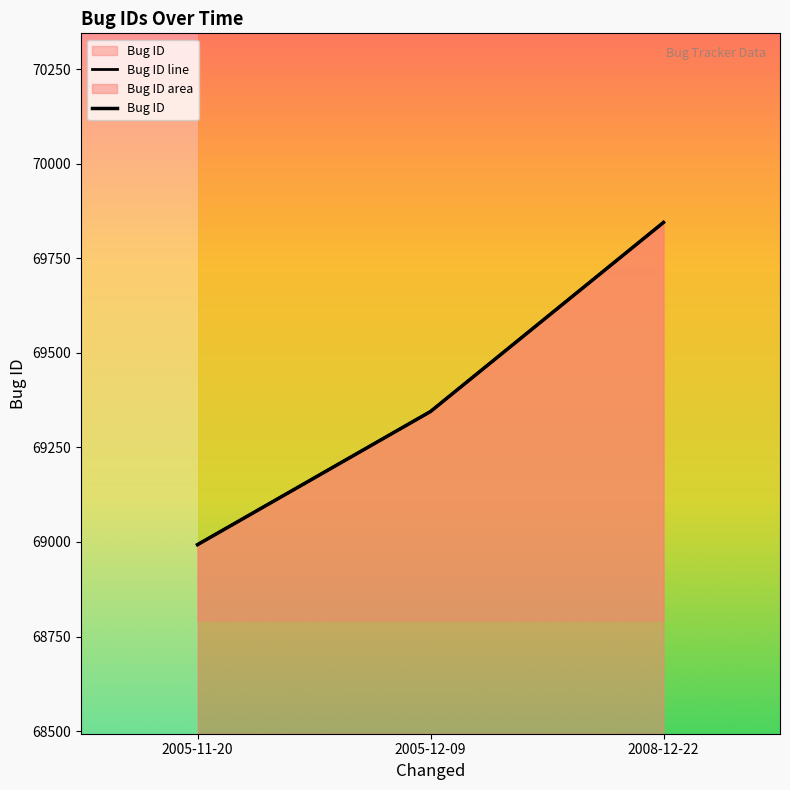

Rank the categories by value from highest to lowest.

2008-12-22, 2005-12-09, 2005-11-20